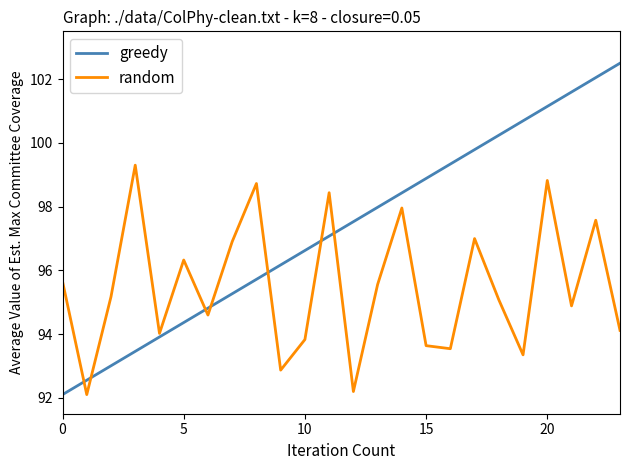

Which series has the widest spread of values?

greedy